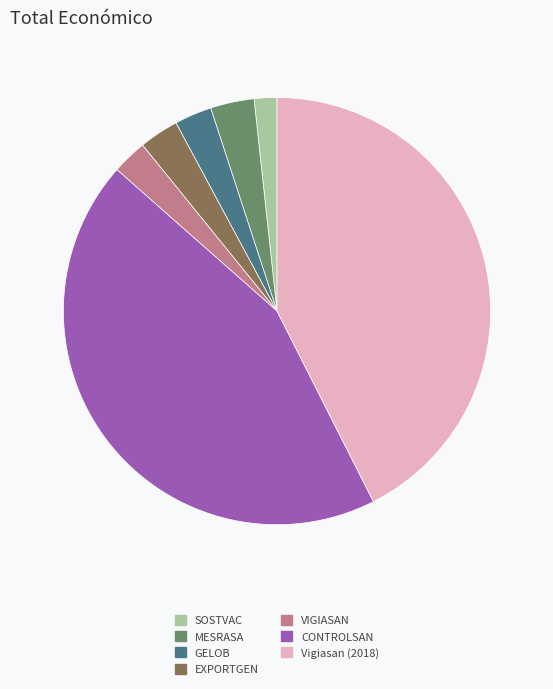

Which slice is the smallest?

SOSTVAC